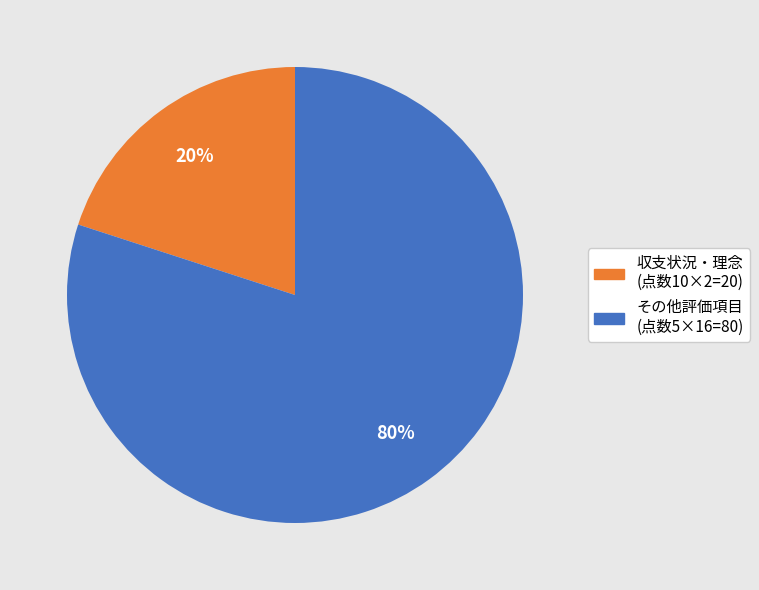

Is there a majority slice in this chart?

Yes